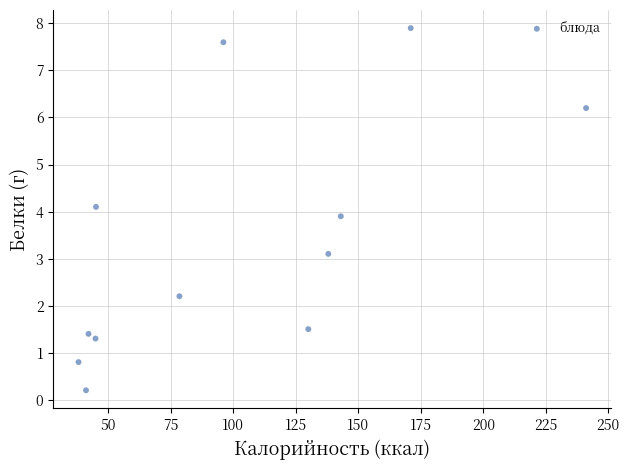

What is the range of Y values (max minus min)?

7.7